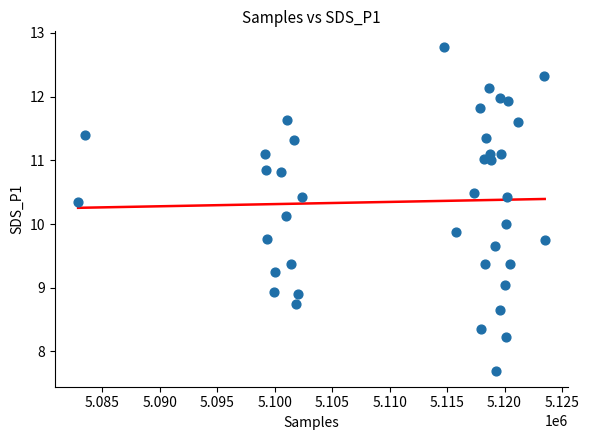

What is the range of X values (max minus min)?

40603.0